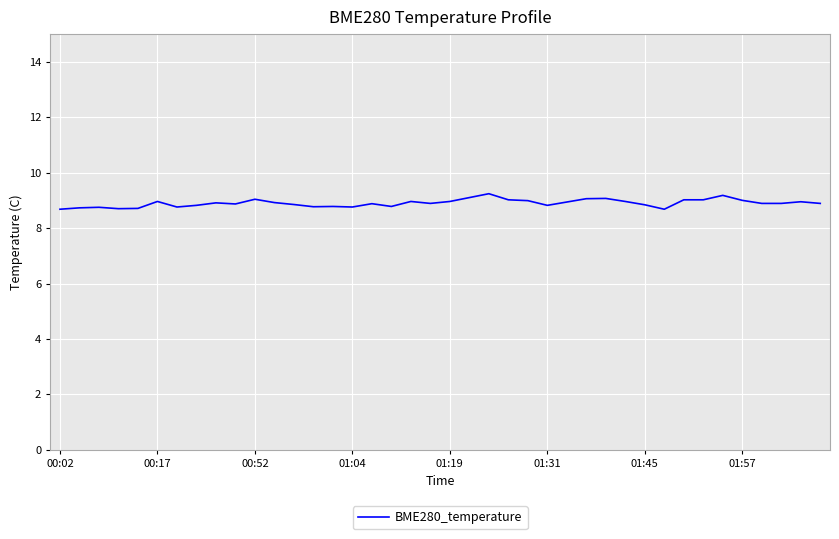

What is the greatest value displayed?

9.2